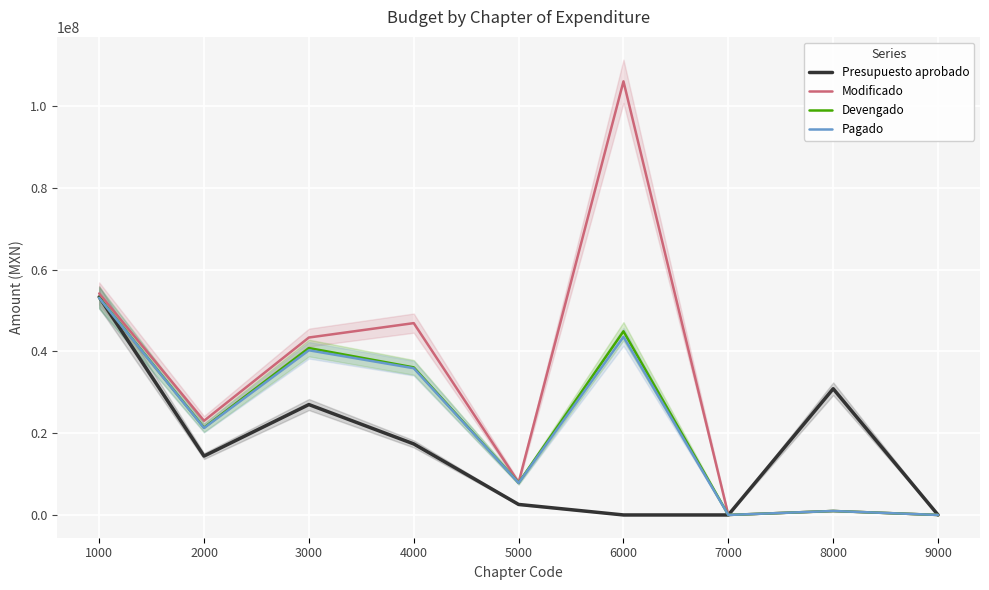

Reading left to right, what are all the values shown in this chart?

Presupuesto aprobado: 53326639.8	14404895.7	27005138.6	17379000.0	2571482.0	0.0	0.0	30871354.8	0.0
Modificado: 54179437.8	23034911.3	43404757.7	46926241.5	7975844.0	106072166.3	0.0	972205.9	0.0
Devengado: 53140032.8	21365821.7	40831054.2	36097614.8	7868533.0	44923297.3	0.0	972205.9	0.0
Pagado: 53084847.0	21263264.0	40279976.7	35892715.8	7834888.0	43567628.6	0.0	972205.9	0.0